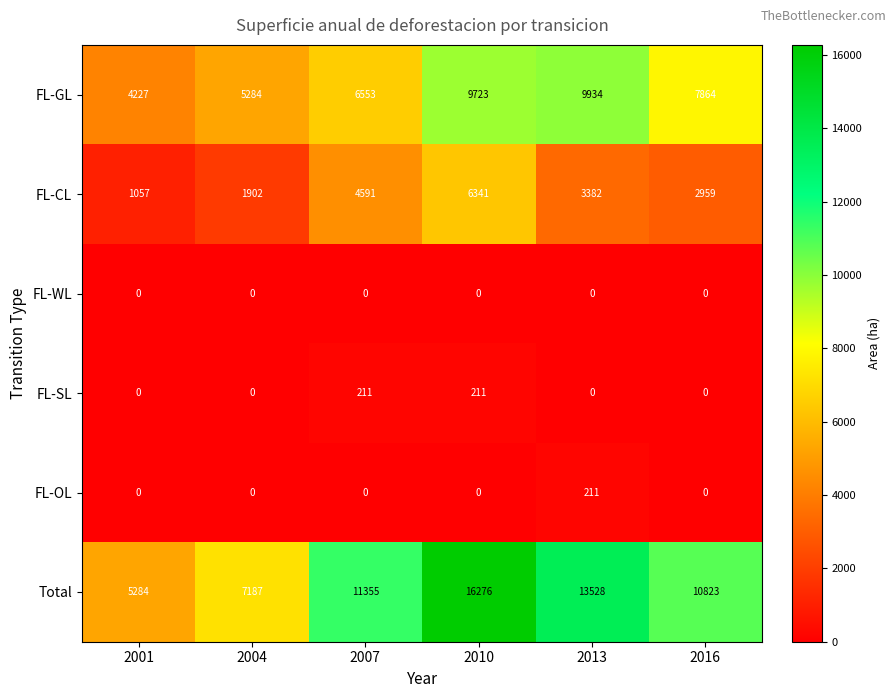

What is the average value of the FL-GL series?

7264